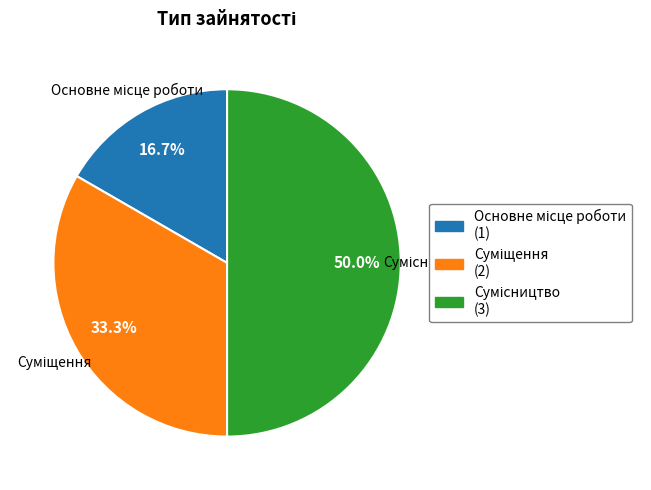

Is the sum of Сумісництво and Суміщення greater than half?

Yes